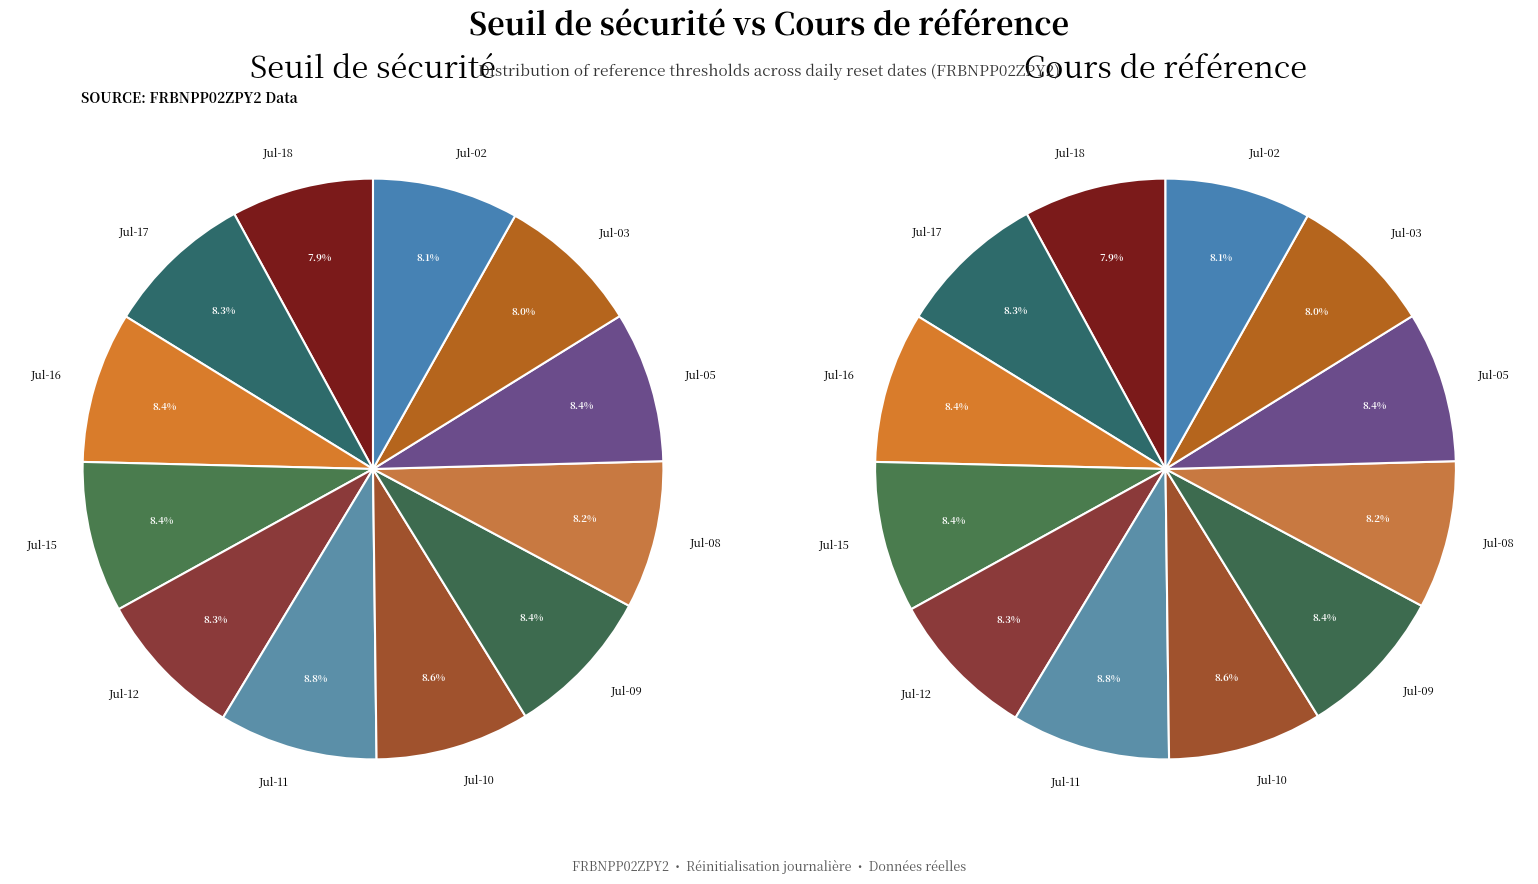

True or false: 5 accounts for 3% of the total.

False